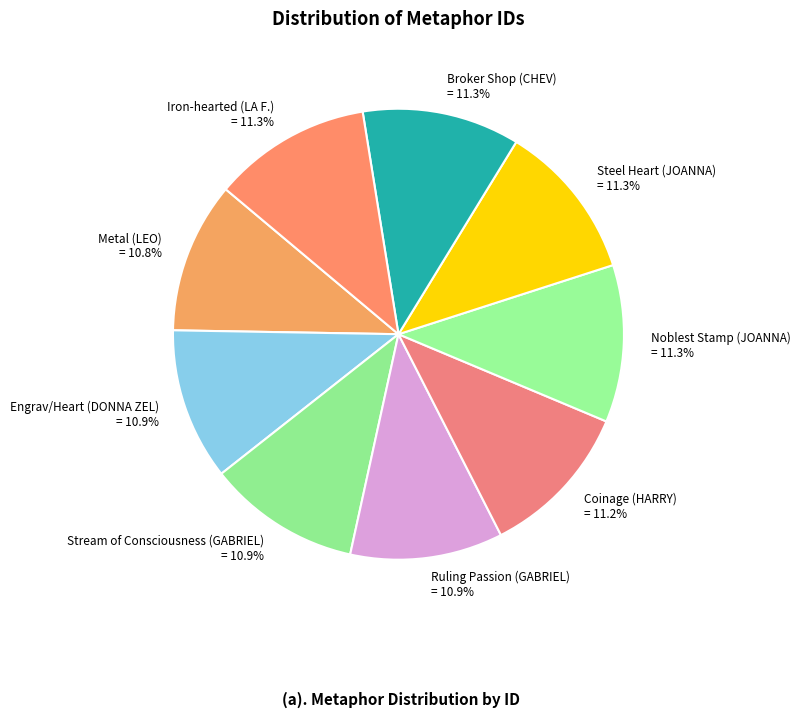

Does Broker Shop (CHEV) represent more than half of the total?

No